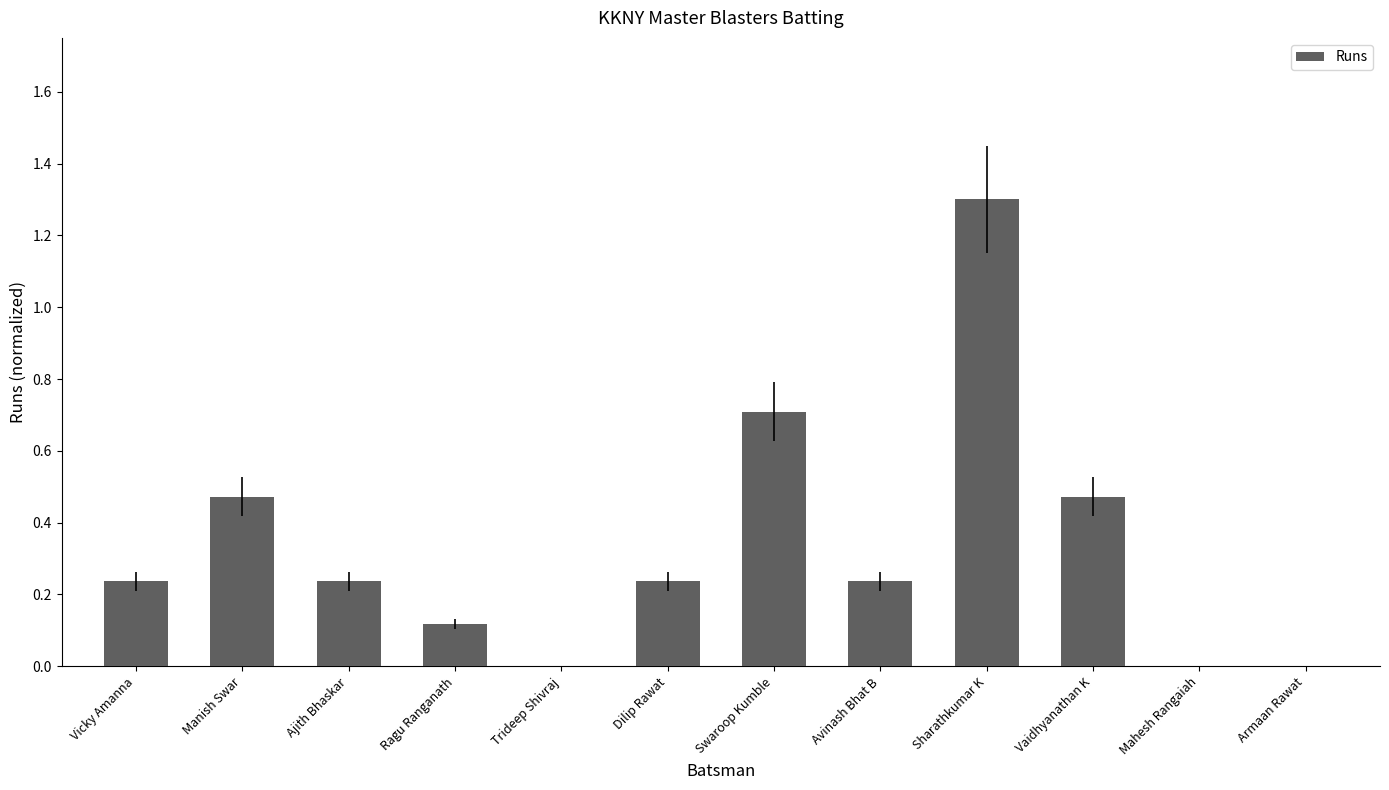

Does the chart contain stacked bars?

No